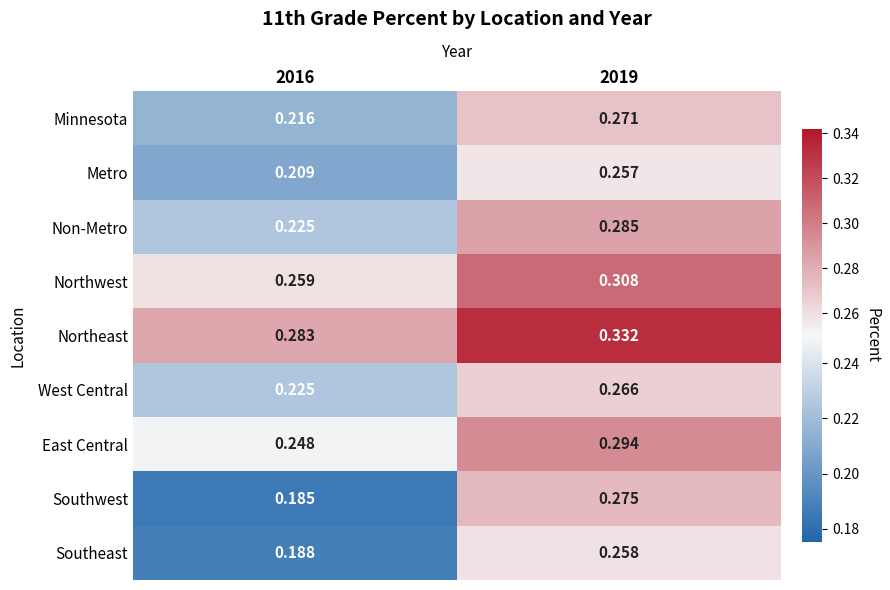

Which label corresponds to the smallest value in the chart?

2016